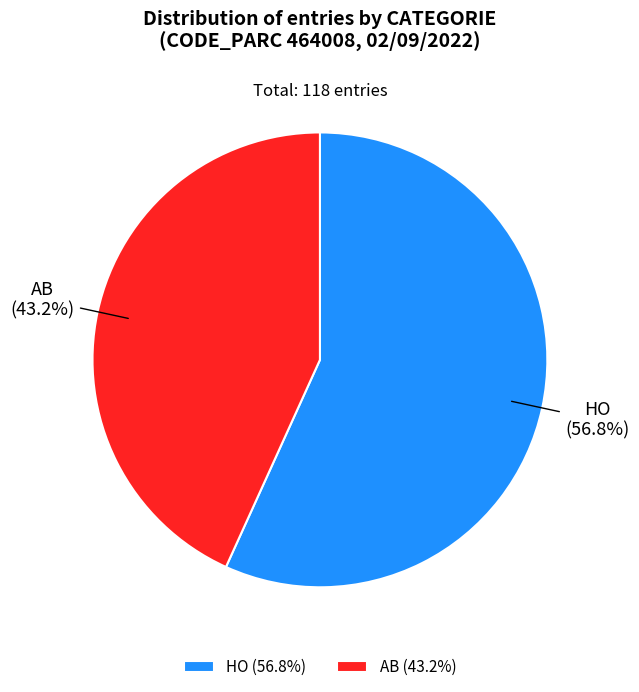

Between HO and AB, which is larger?

HO